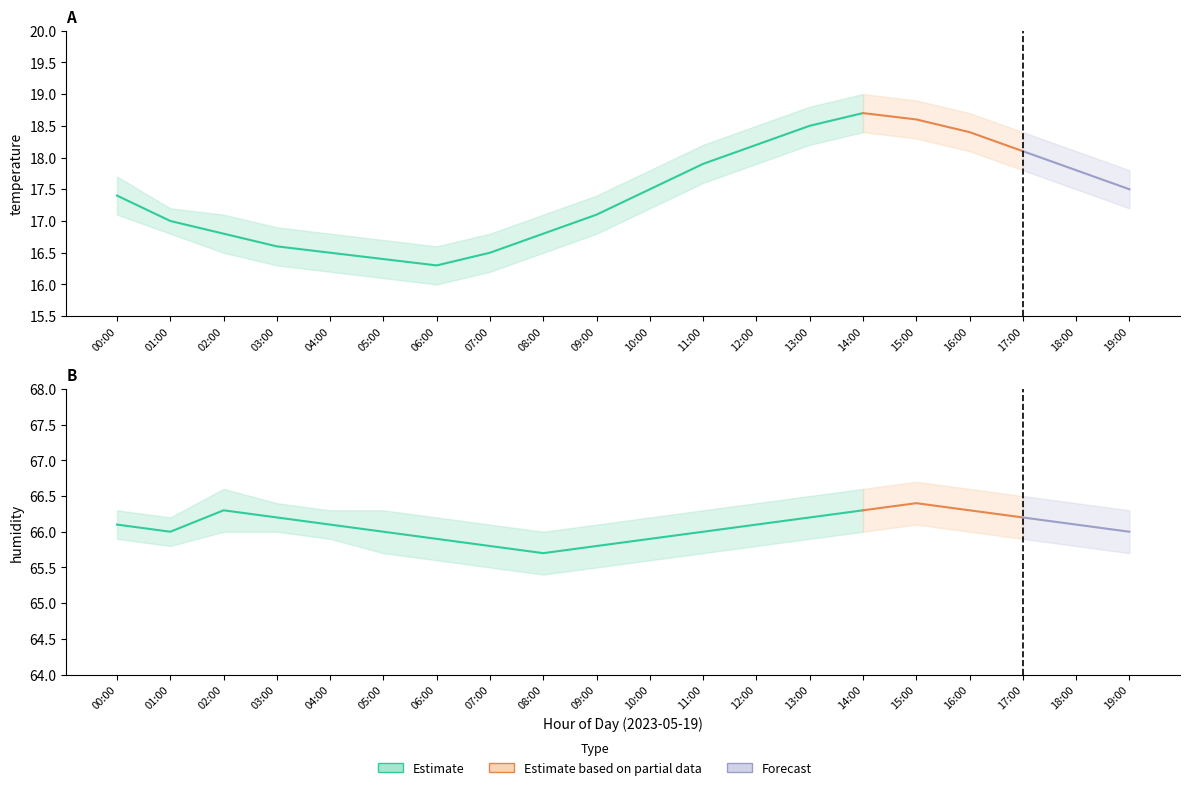

How many lines are shown in the chart?

6